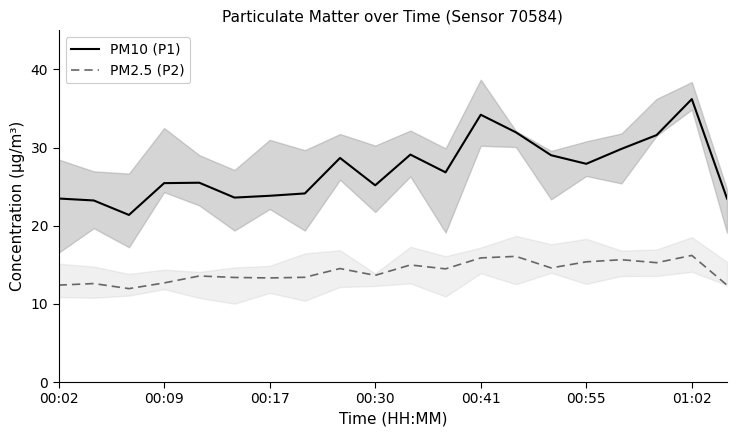

What value does the PM2.5 (P2) series have at 00:30?

13.7